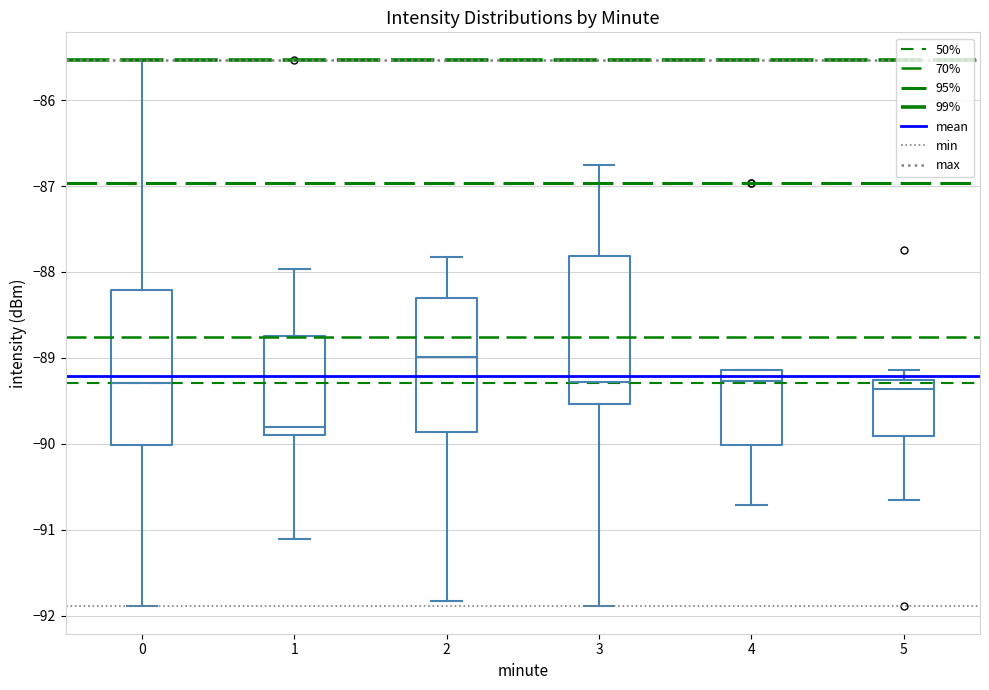

Reading left to right, transcribe this box plot: for each box, give where its median line is, the range the box spans, and where its two whiskers end, as read against the y-axis. The values are not printed on the chart, so give them approximately, as read against the axis.

0: median -89.3, box -90.0 to -88.2, whiskers -91.9 to -85.5
1: median -89.8, box -89.9 to -88.7, whiskers -91.1 to -88.0
2: median -89.0, box -89.9 to -88.3, whiskers -91.8 to -87.8
3: median -89.3, box -89.5 to -87.8, whiskers -91.9 to -86.8
4: median -89.3, box -90.0 to -89.1, whiskers -90.7 to -89.1
5: median -89.4, box -89.9 to -89.3, whiskers -90.6 to -89.1